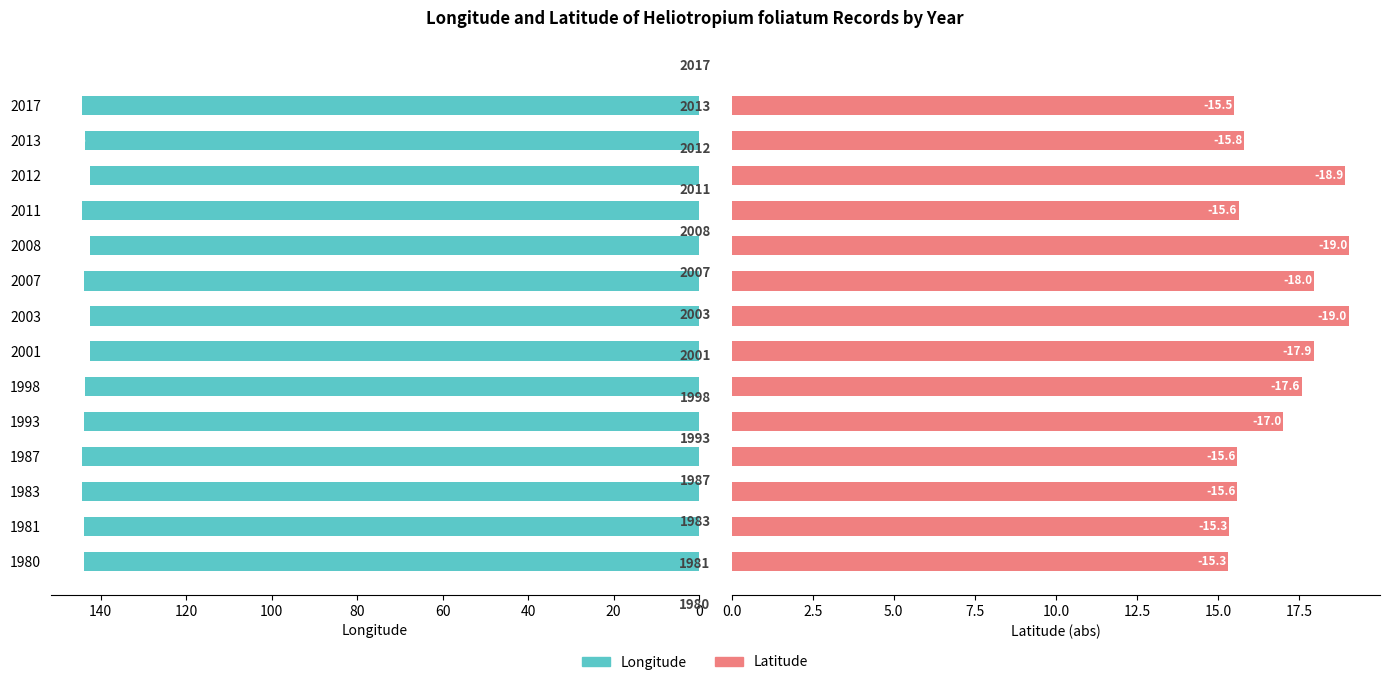

What are all the series names shown in the legend?

Longitude, Latitude